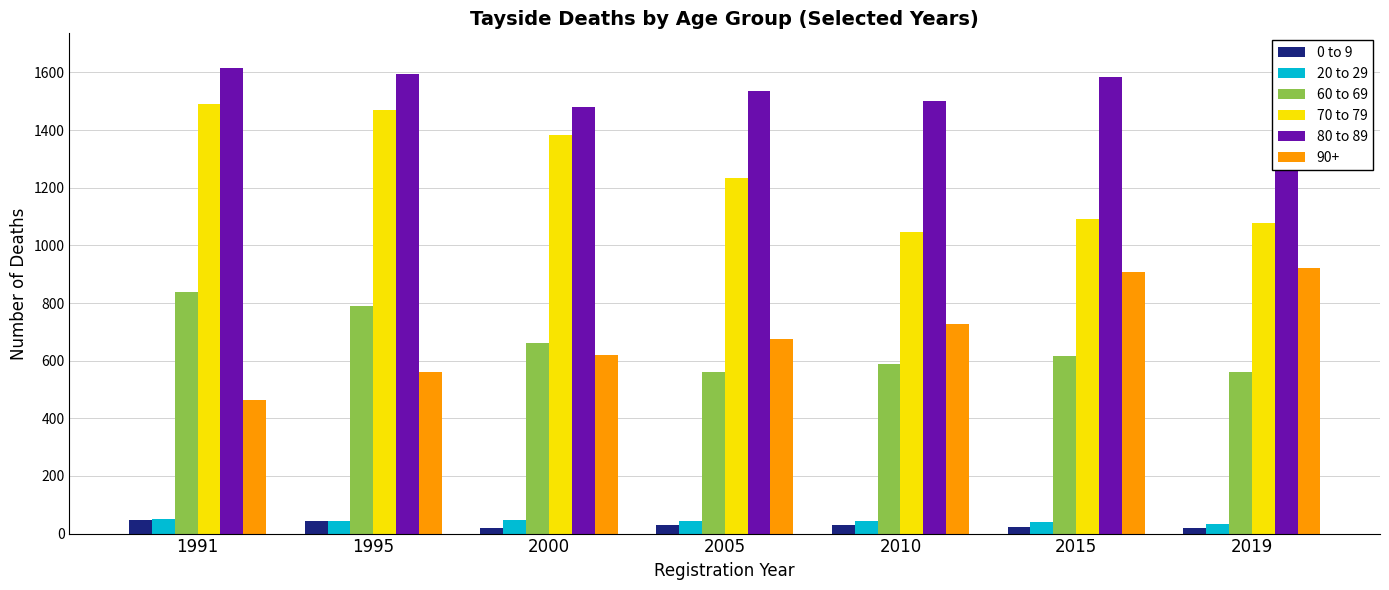

How many data points in 0 to 9 are less than 29?

3